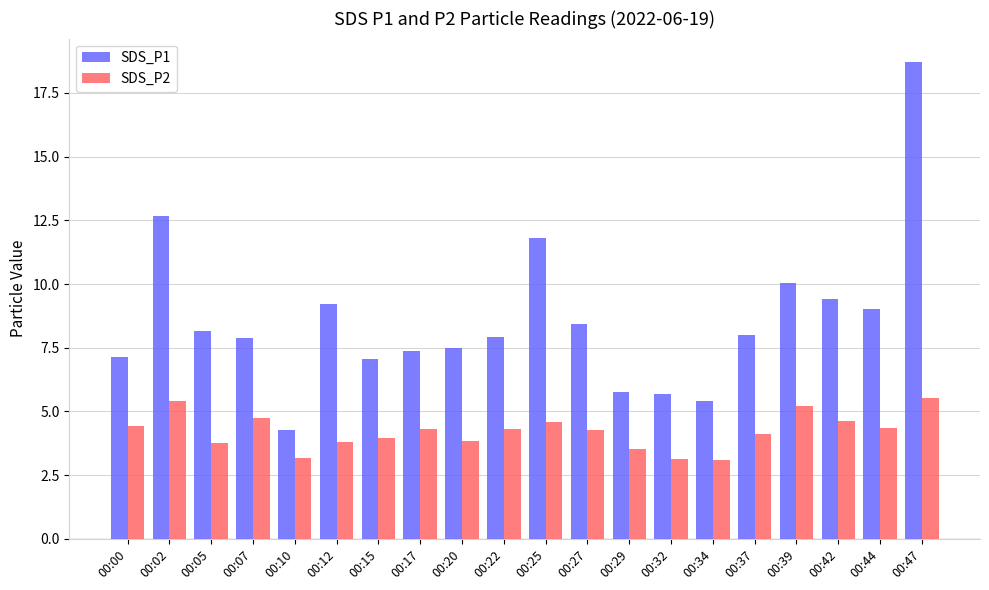

What is the sum of all SDS_P1 values?

171.5